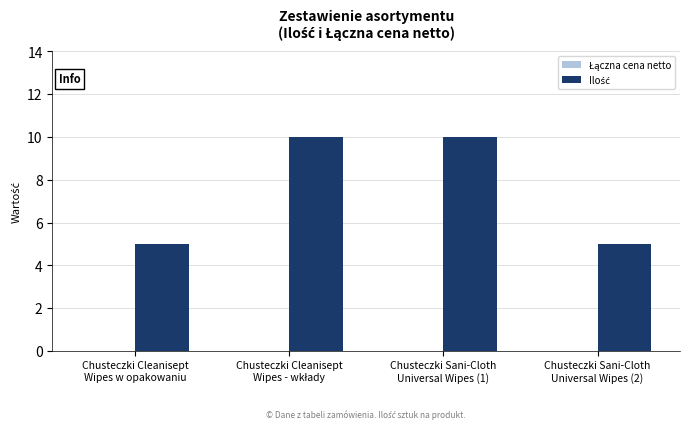

What is the value of the 3rd bar from the left?

10